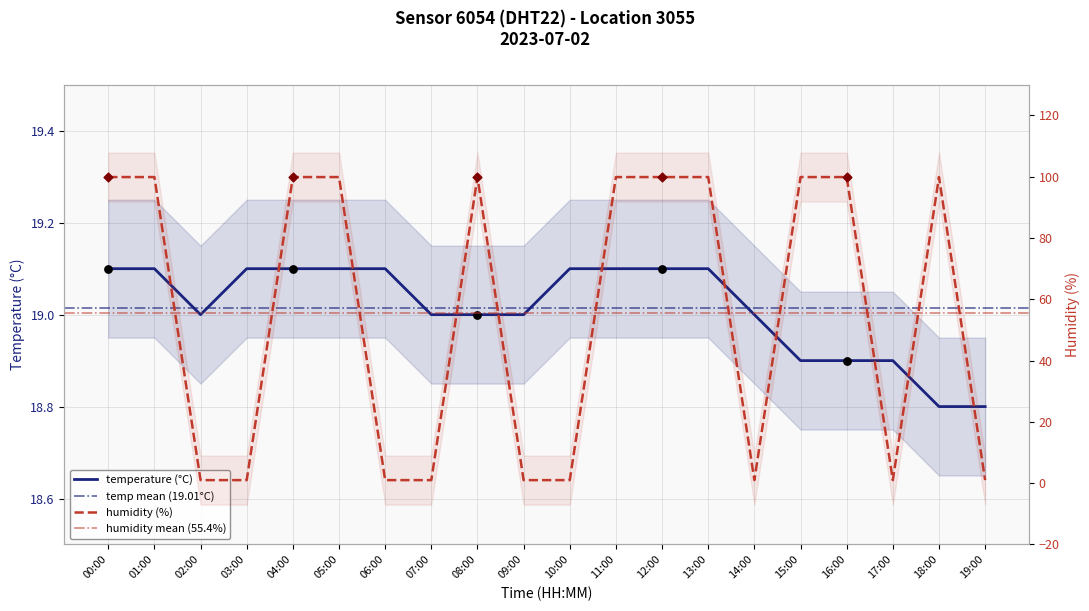

What are all the series names shown in the legend?

temperature, humidity